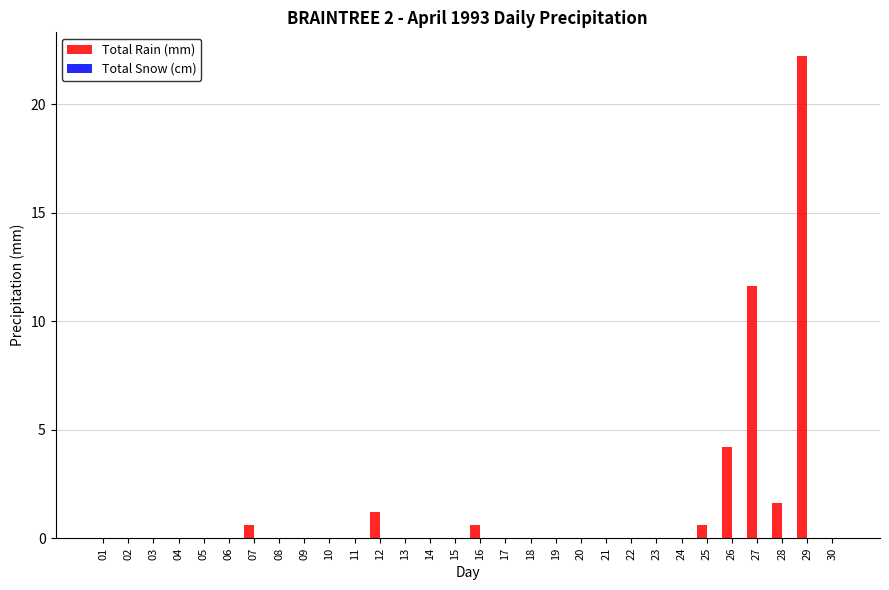

What is the change in value from 06 to 12?

+1.2